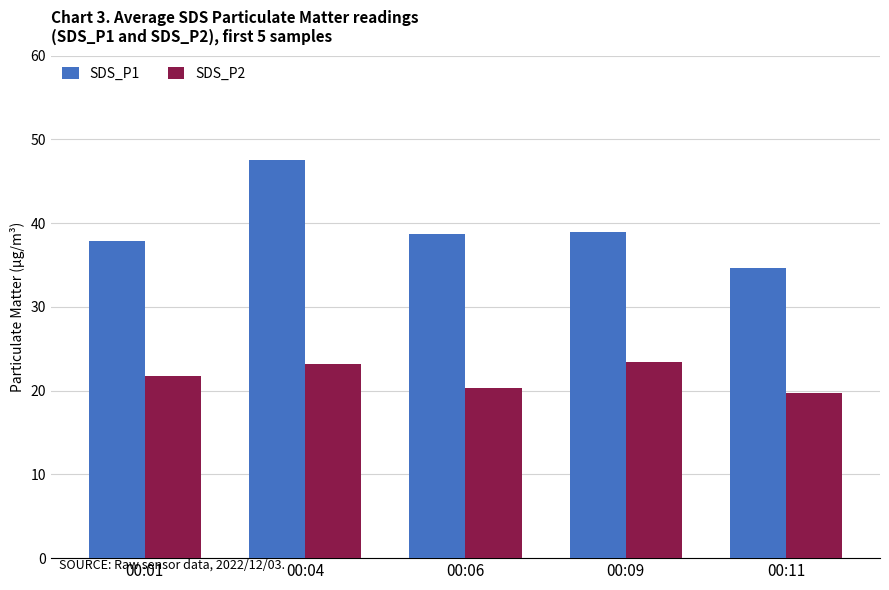

How many groups of bars are there?

5